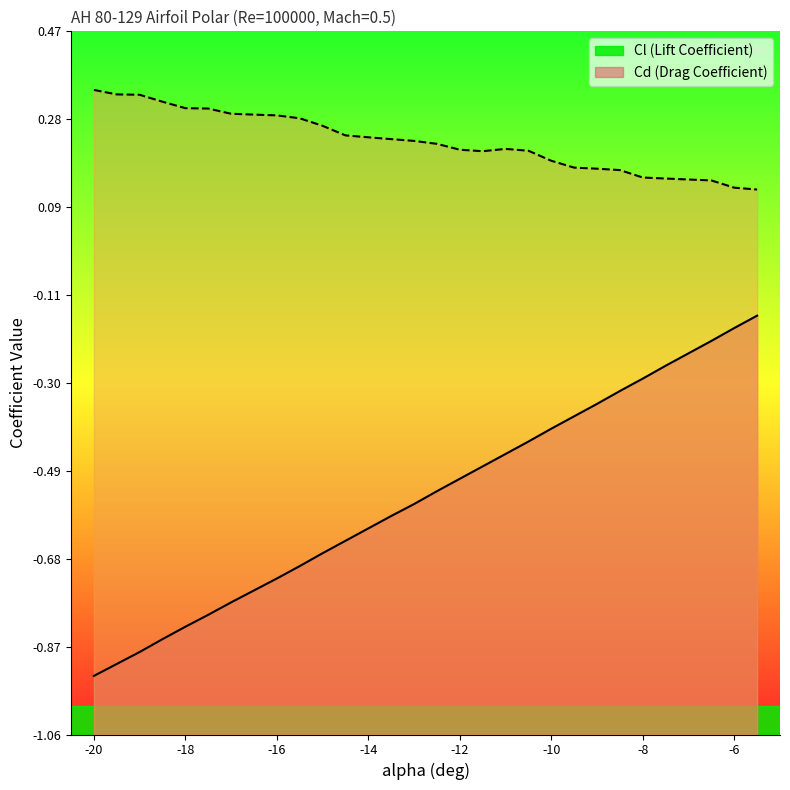

How many categories are shown in the chart?

30